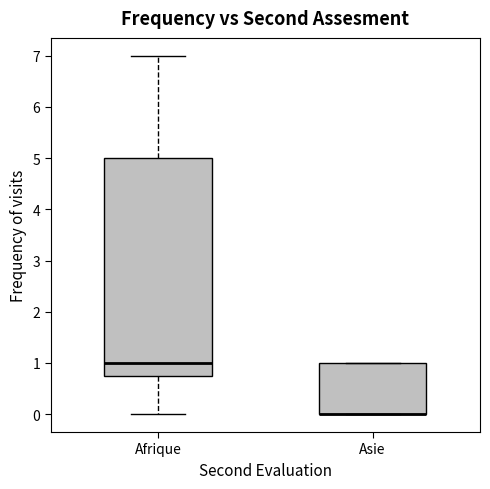

Reading left to right, read every box against the y-axis: the position of its median line, the range the box covers, and the ends of its whiskers. The values are not printed on the chart, so give them approximately, as read against the axis.

Afrique: median 1.0, box 0.8 to 5.0, whiskers 0.0 to 7.0
Asie: median 0.0 (drawn on the box's lower edge), box 0.0 to 1.0, whiskers 0.0 to 1.0